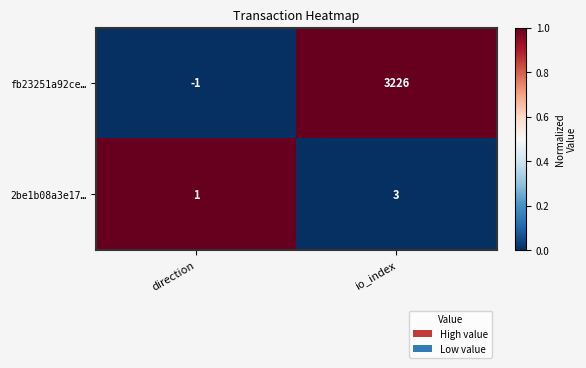

What is the sum of all fb23251a92ce… values?

3225